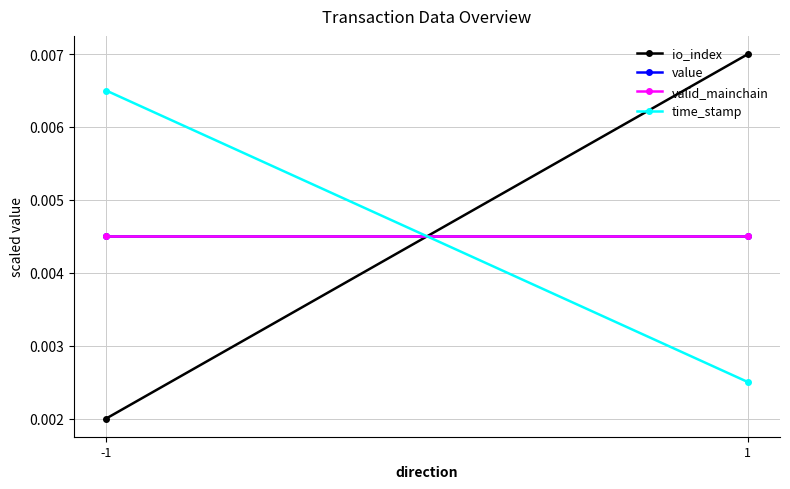

Where is value nearest to the value 0?

-1